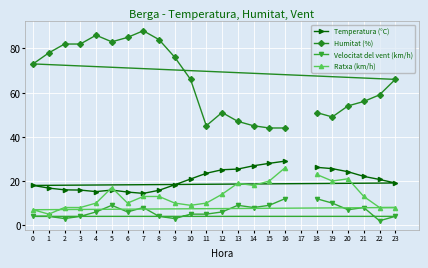

True or false: Humitat (%) and Ratxa (km/h) intersect in this chart.

False